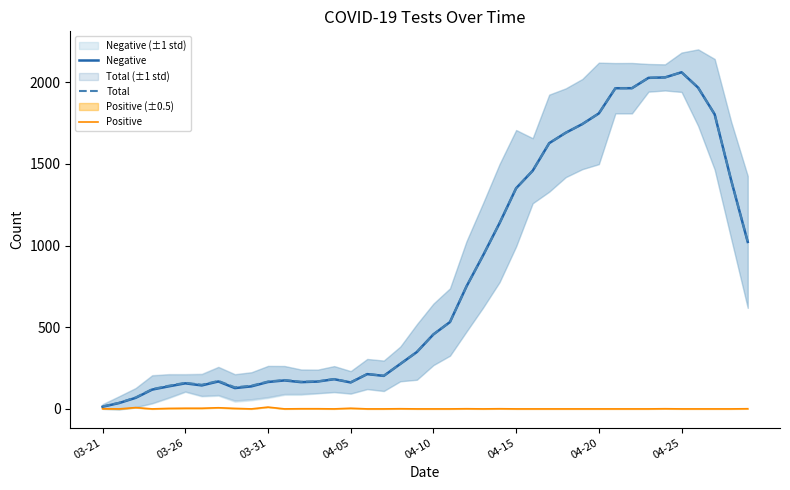

How many lines are shown in the chart?

3